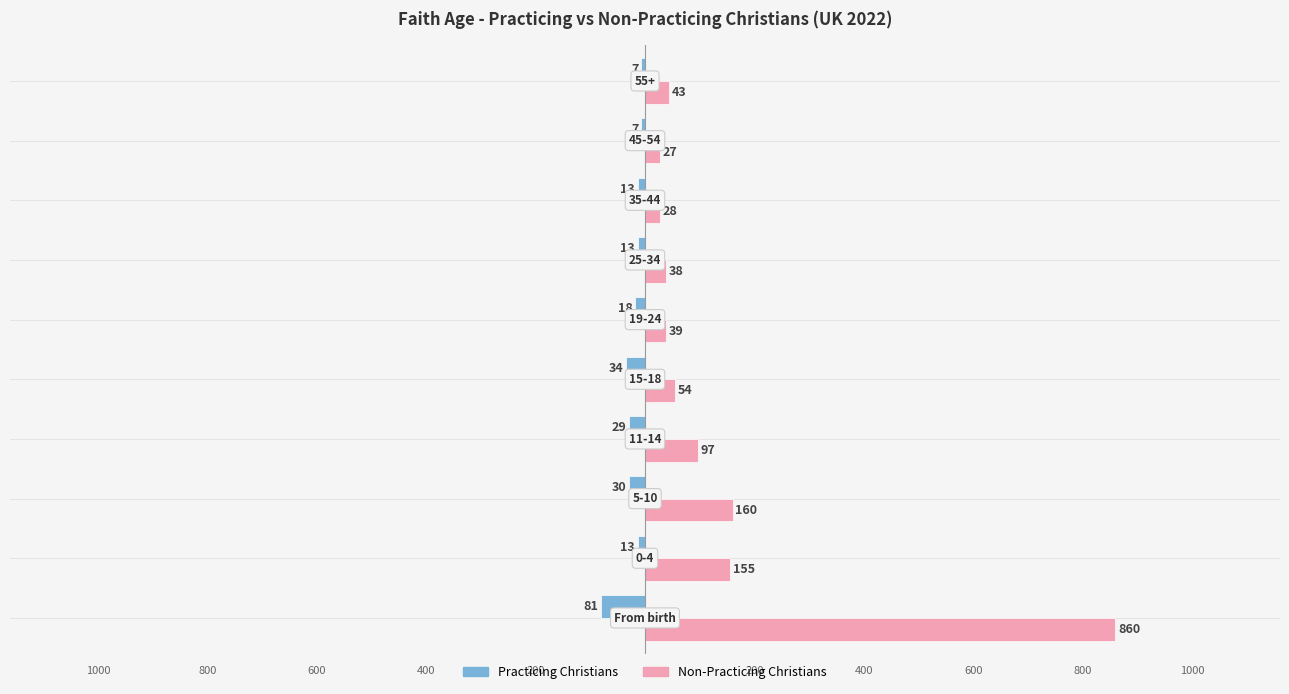

Reading left to right, transcribe all the data shown in this chart.

Practicing Christians: -81	-13	-30	-29	-34	-18	-13	-13	-7	-7
Non-Practicing Christians: 860	155	160	97	54	39	38	28	27	43